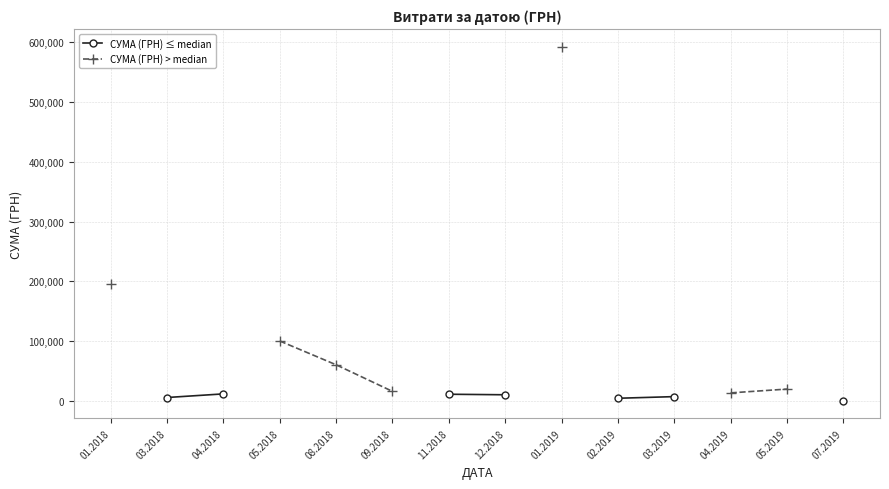

How many lines are shown in the chart?

2